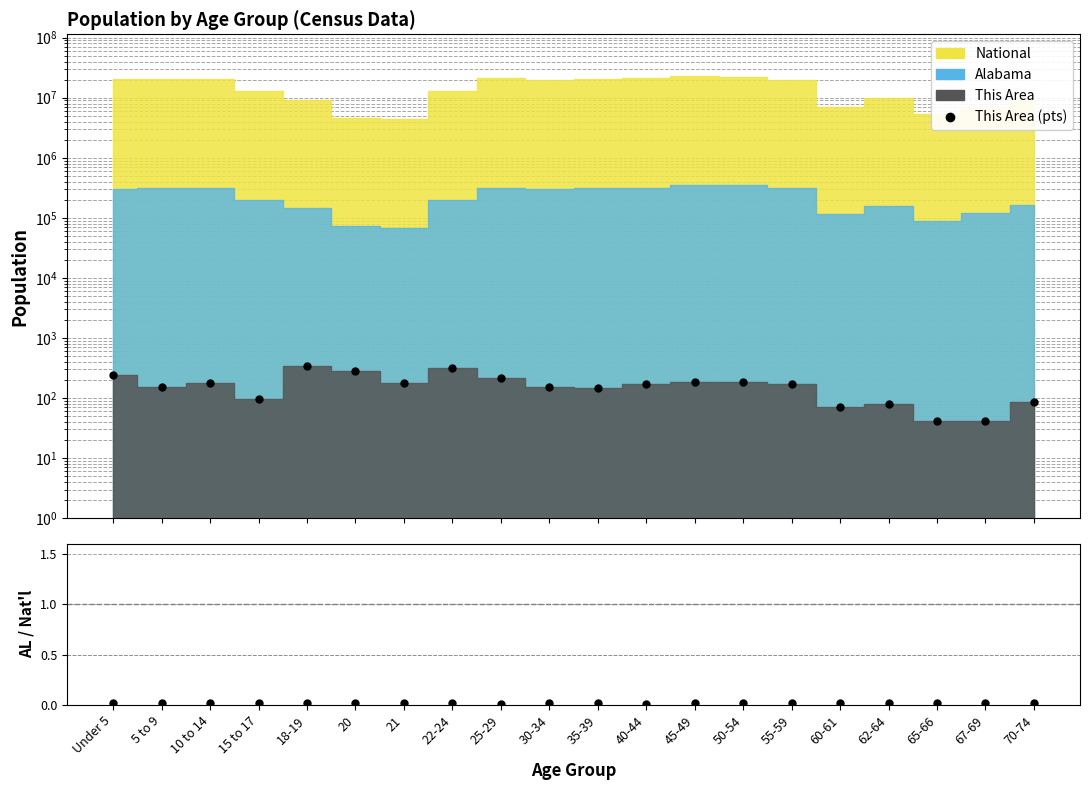

Reading left to right, extract all data points from this chart.

This Area (pts): Under 5=238.0	5 to 9=154.0	10 to 14=178.0	15 to 17=96.0	18-19=343.0	20=277.0	21=178.0	22-24=319.0	25-29=214.0	30-34=152.0	35-39=148.0	40-44=171.0	45-49=187.0	50-54=184.0	55-59=169.0	60-61=71.0	62-64=81.0	65-66=41.0	67-69=42.0	70-74=87.0
Alabama/National: Under 5=0.0	5 to 9=0.0	10 to 14=0.0	15 to 17=0.0	18-19=0.0	20=0.0	21=0.0	22-24=0.0	25-29=0.0	30-34=0.0	35-39=0.0	40-44=0.0	45-49=0.0	50-54=0.0	55-59=0.0	60-61=0.0	62-64=0.0	65-66=0.0	67-69=0.0	70-74=0.0